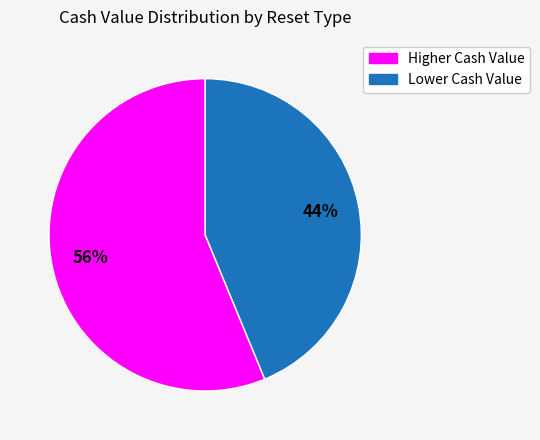

Does any single category account for the majority?

Yes